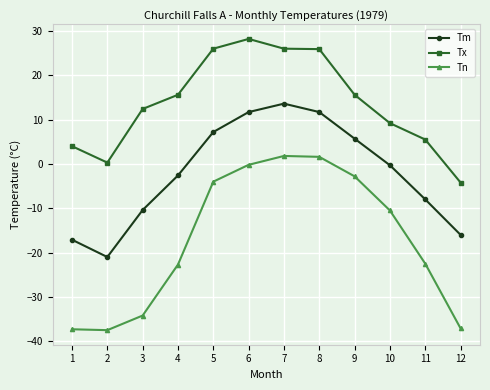

What value does the Tn series have at 4?

-22.7